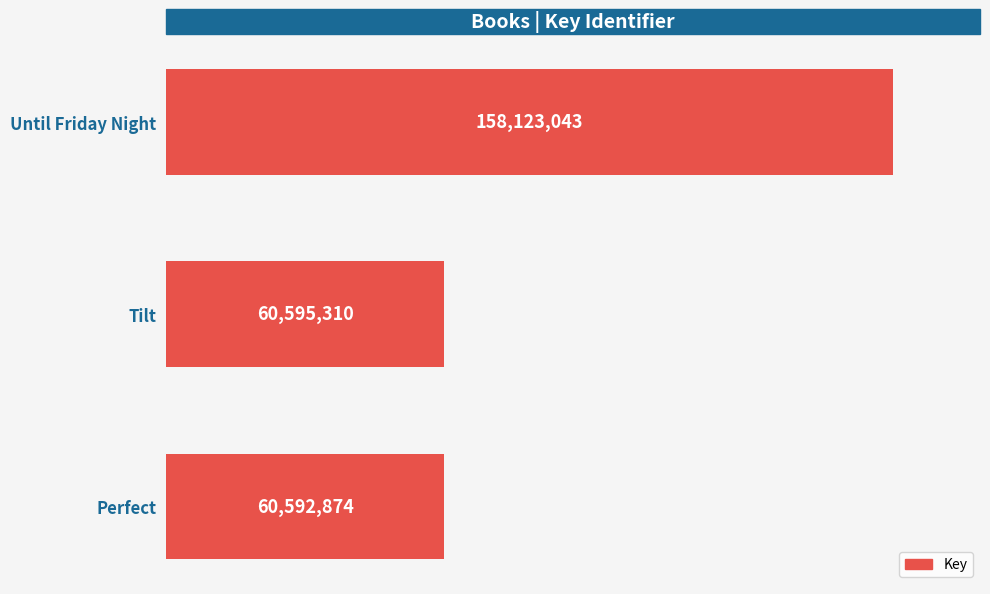

What is the minimum value shown in the chart?

60592874